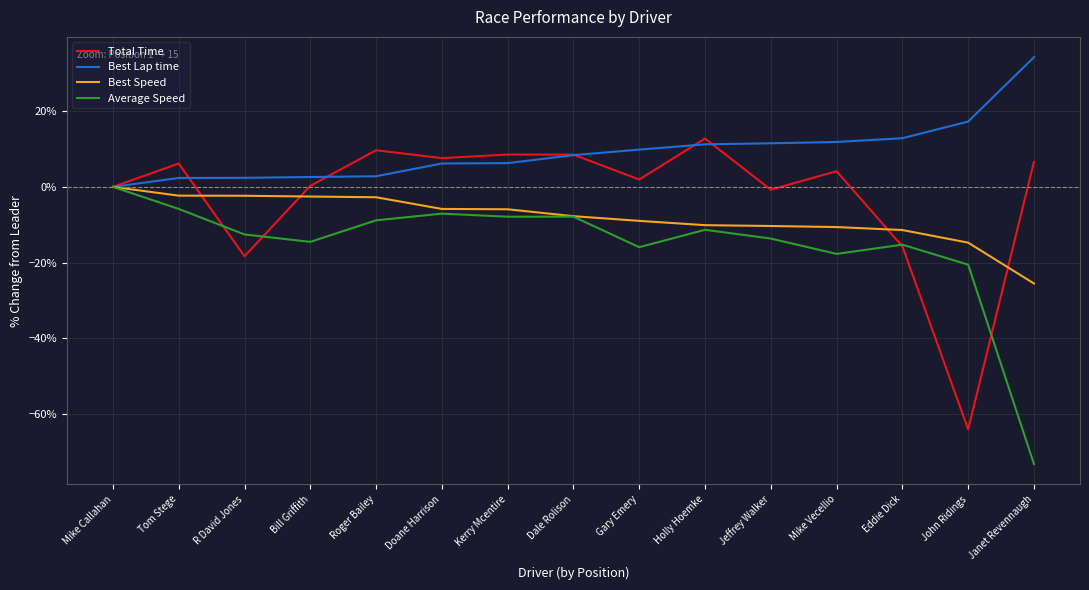

What position from the right is Tom Stege?

14